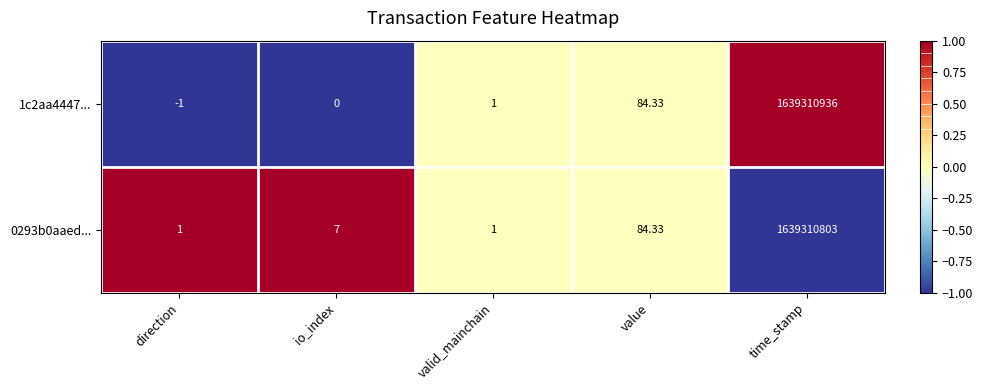

At which category does the chart reach its minimum across all series?

direction